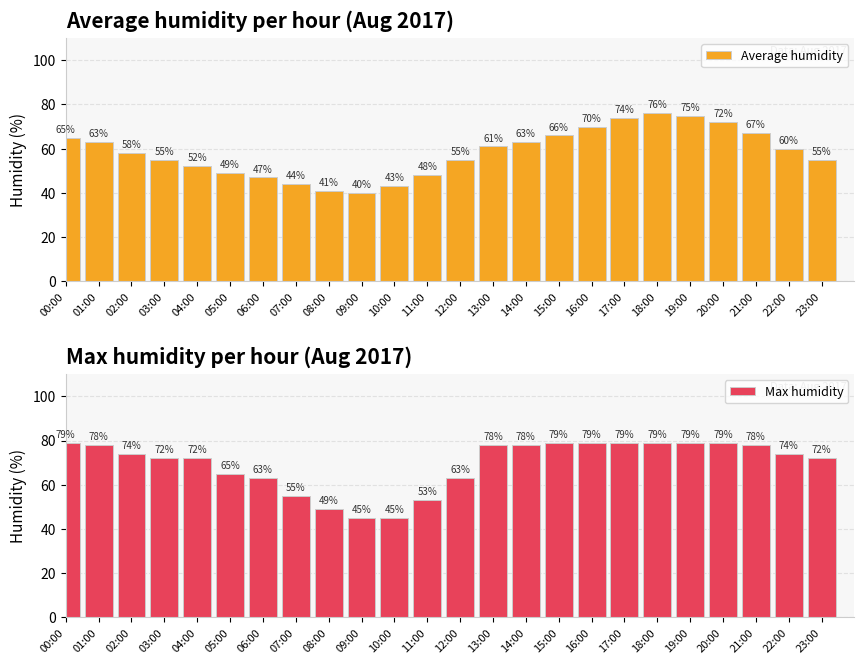

List the series in order of their peak value, lowest first.

Average humidity, Max humidity